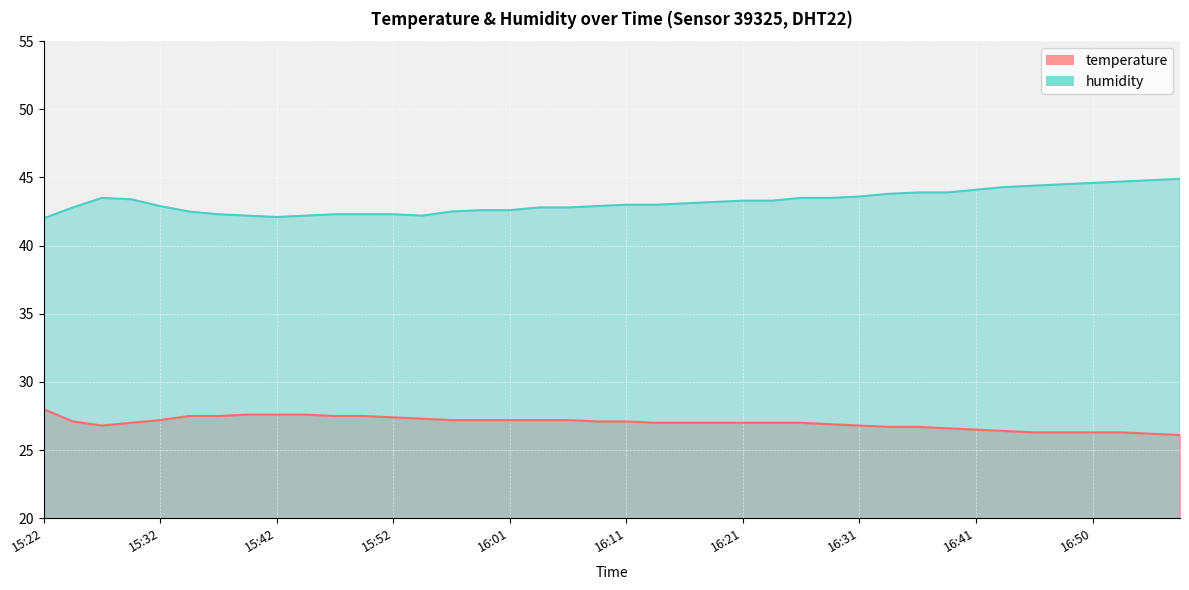

What is the lowest value of the temperature series?

26.1